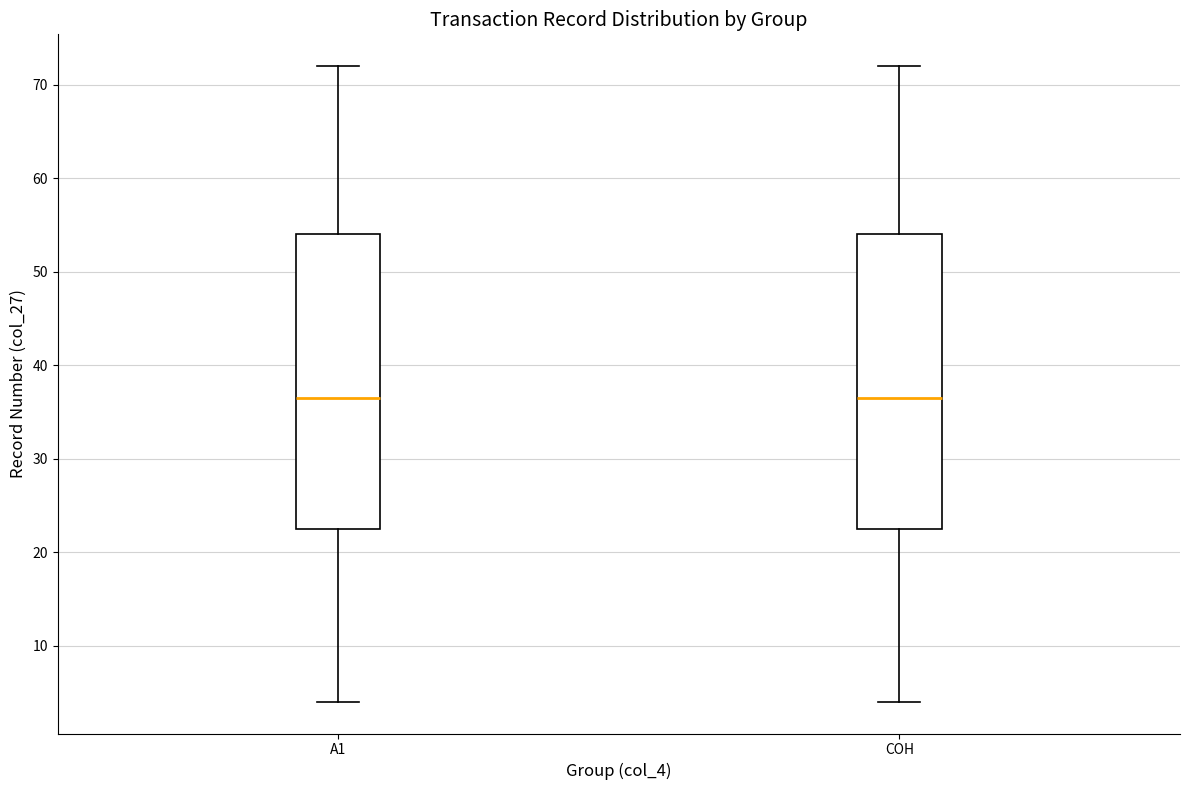

Reading left to right, read every box against the y-axis: the position of its median line, the range the box covers, and the ends of its whiskers. The values are not printed on the chart, so give them approximately, as read against the axis.

A1: median 37, box 23 to 54, whiskers 4 to 72
COH: median 37, box 23 to 54, whiskers 4 to 72